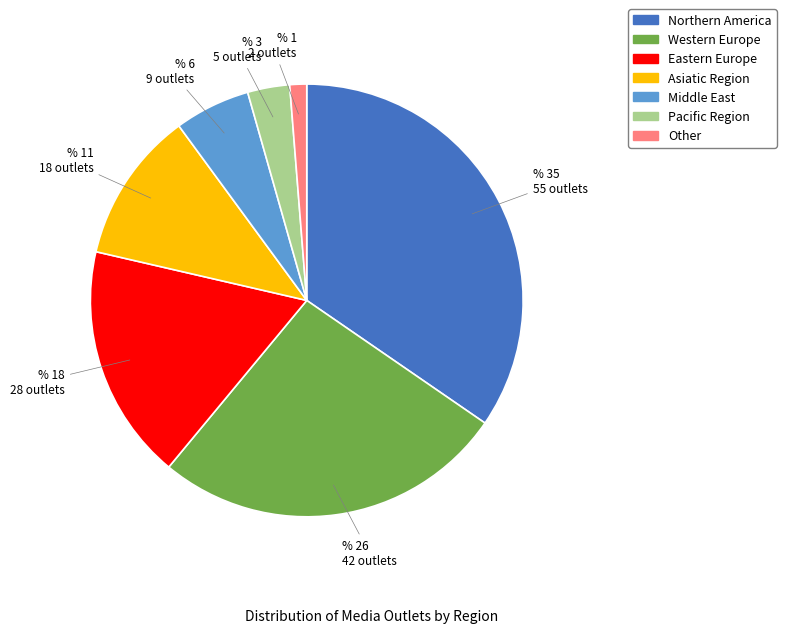

Is there a majority slice in this chart?

No